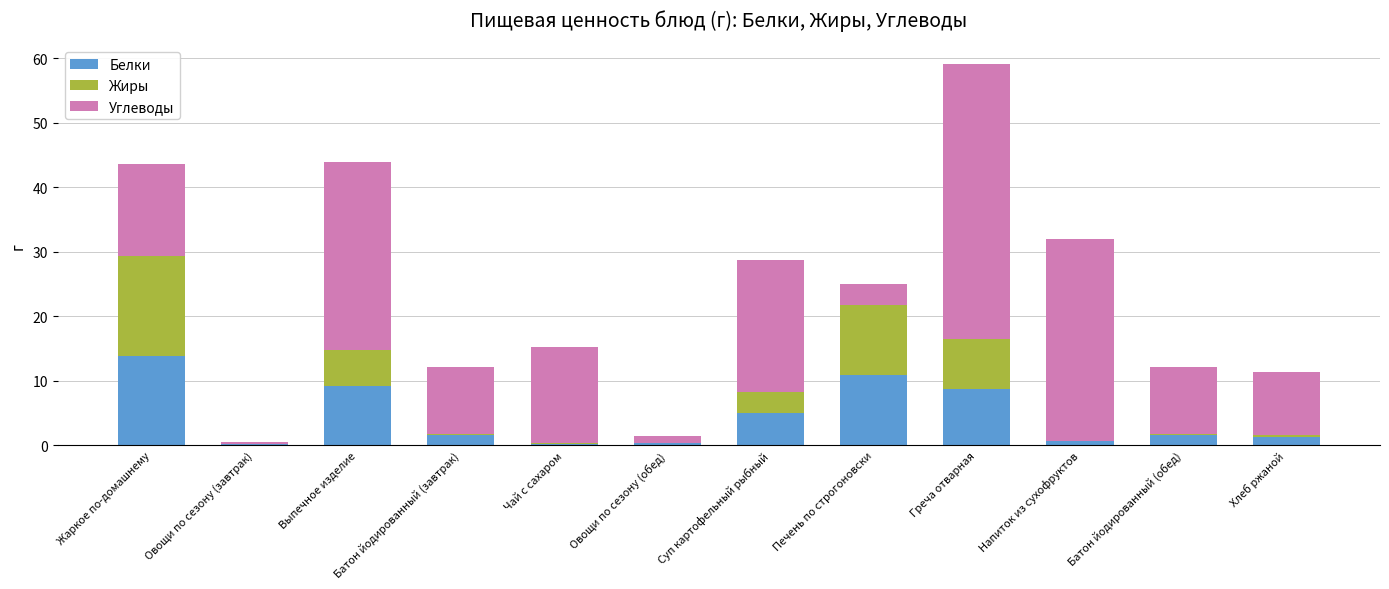

The value of Белки at Чай с сахаром is 0.2. True or false?

True